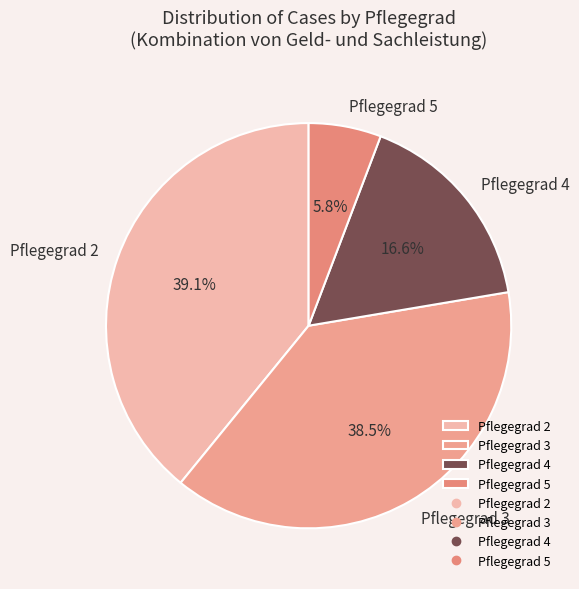

Rank the categories by value from highest to lowest.

Pflegegrad 2, Pflegegrad 3, Pflegegrad 4, Pflegegrad 5